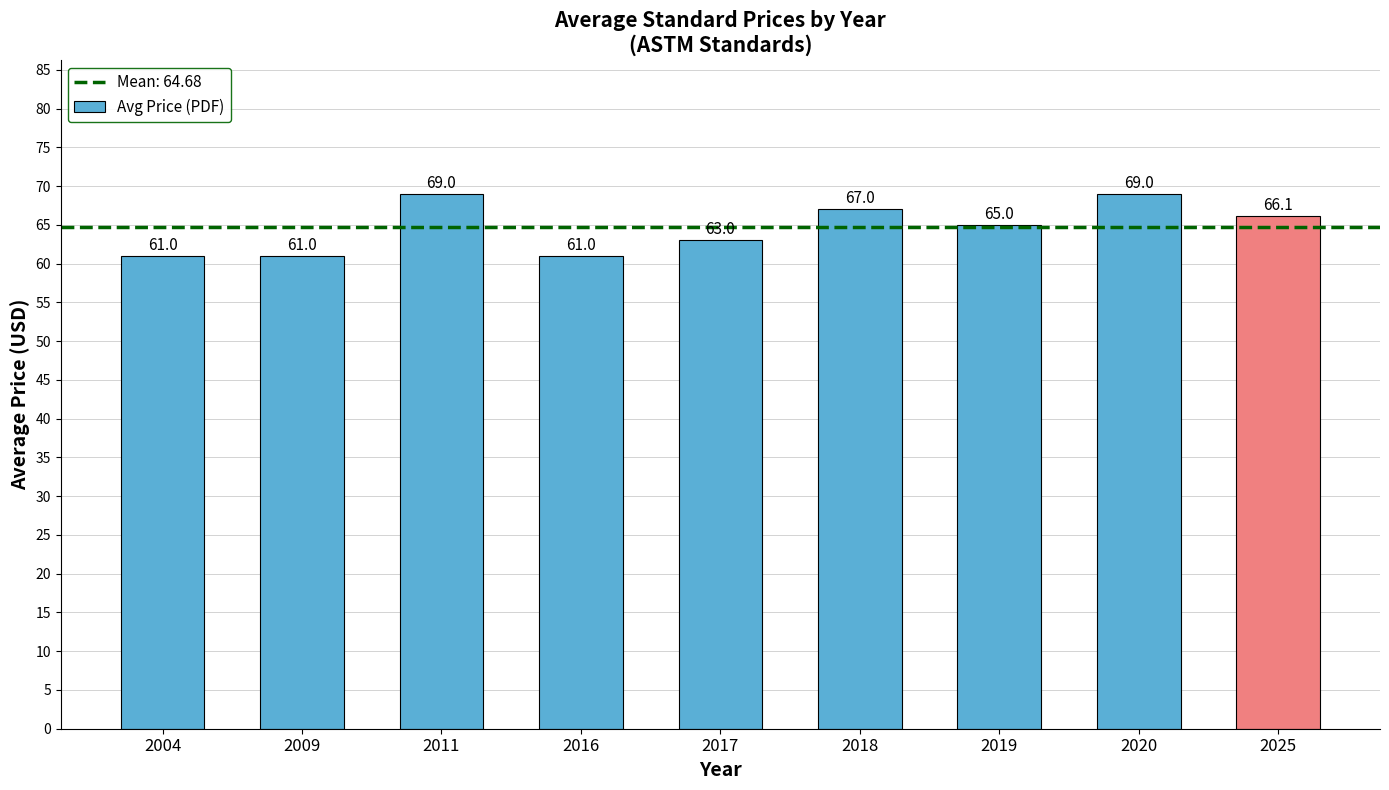

Is it true that the value at 2020 is 39.1?

False